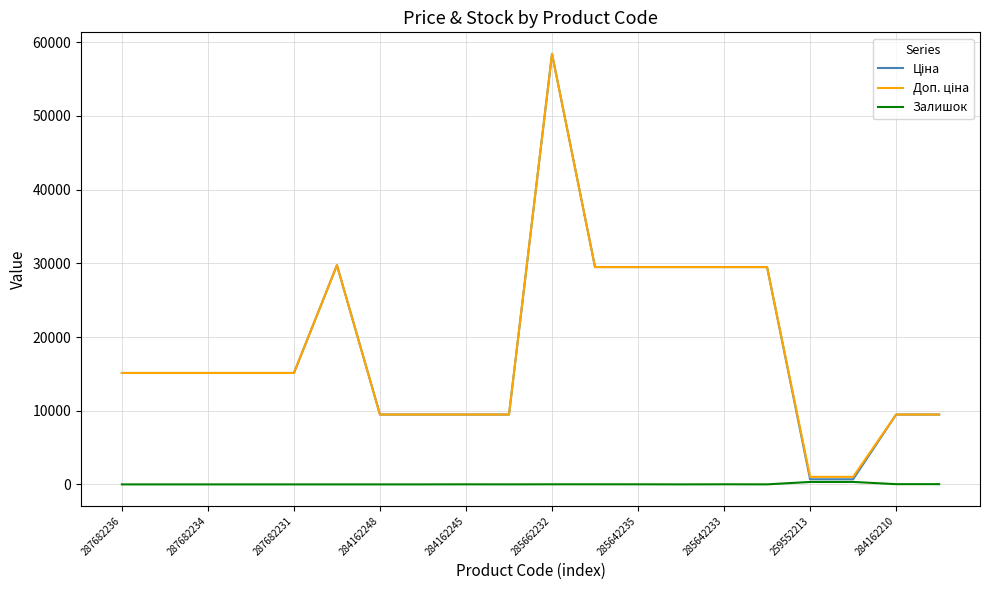

What is the greatest value displayed?

58426.5